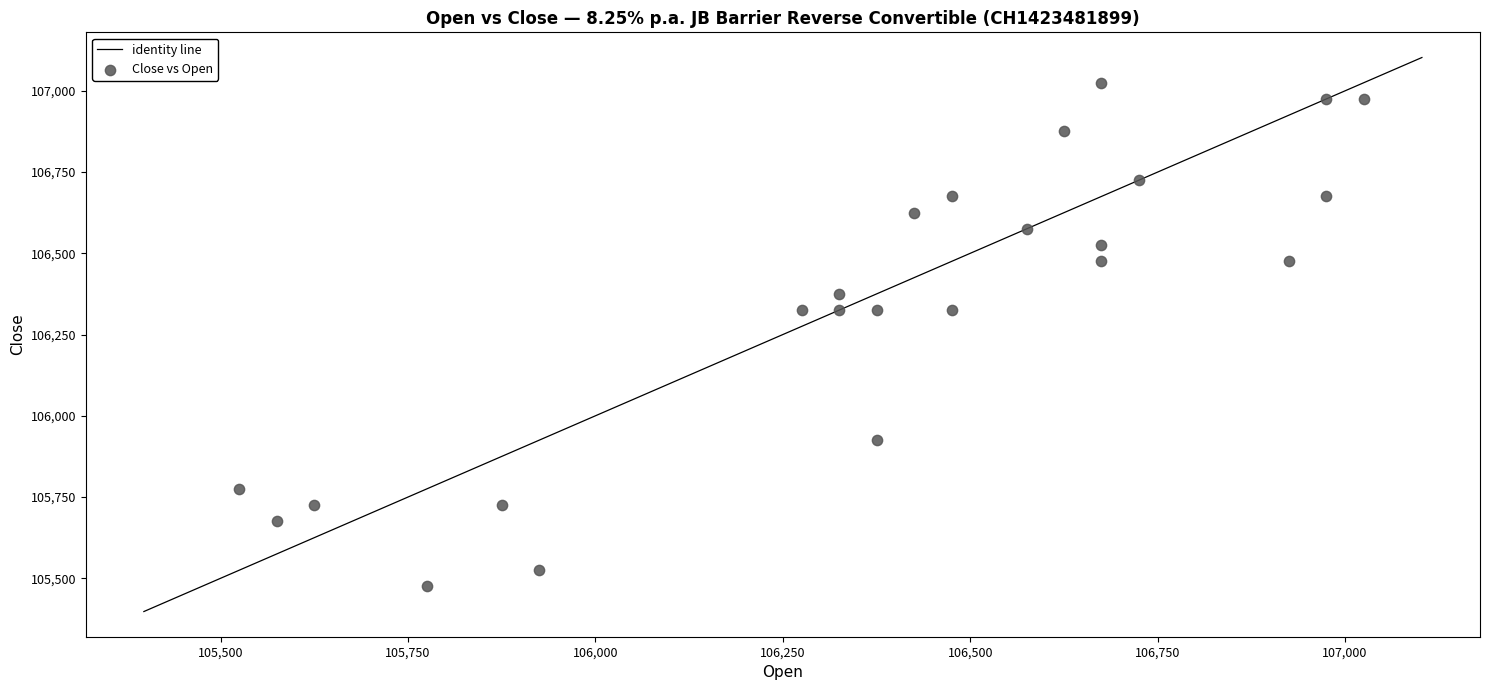

What is the range of X values (max minus min)?

1500